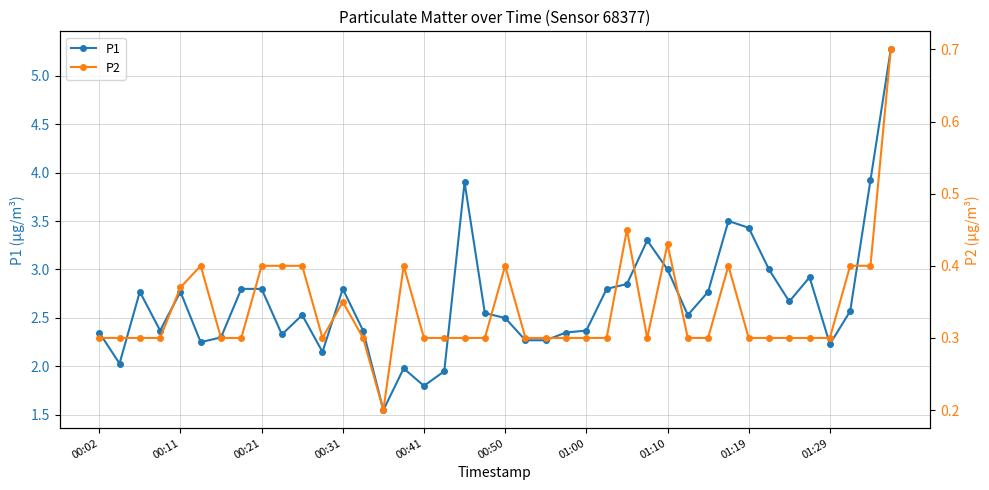

What is the highest value of the P1 series?

5.3